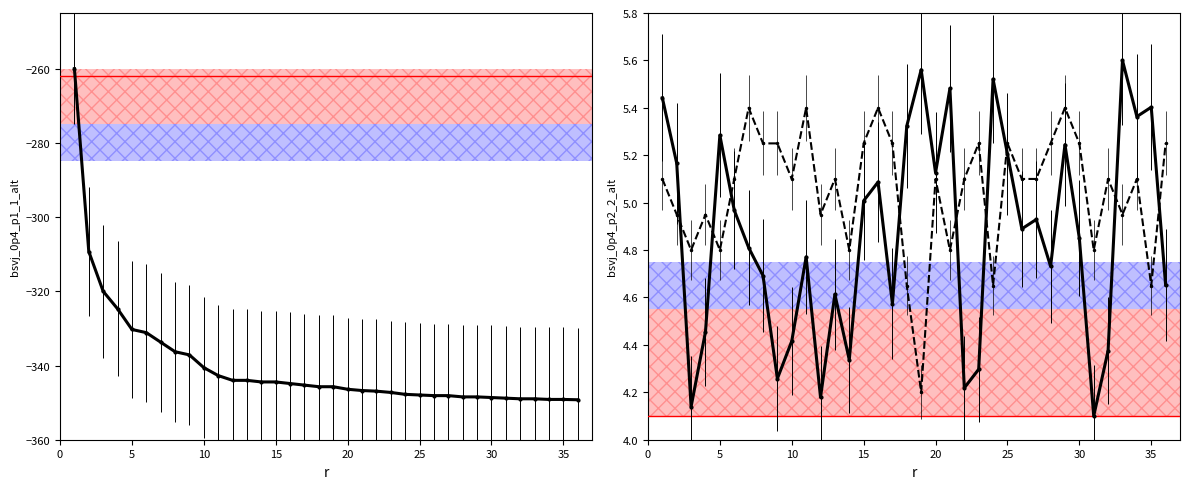

How many interior local valleys does the Lot trend series have?

11